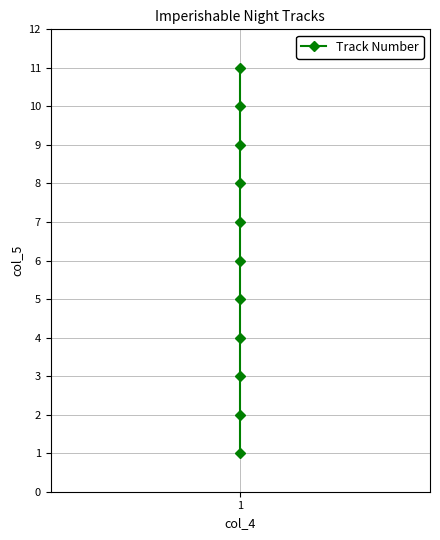

What is the value of the 5th point from the left?

5